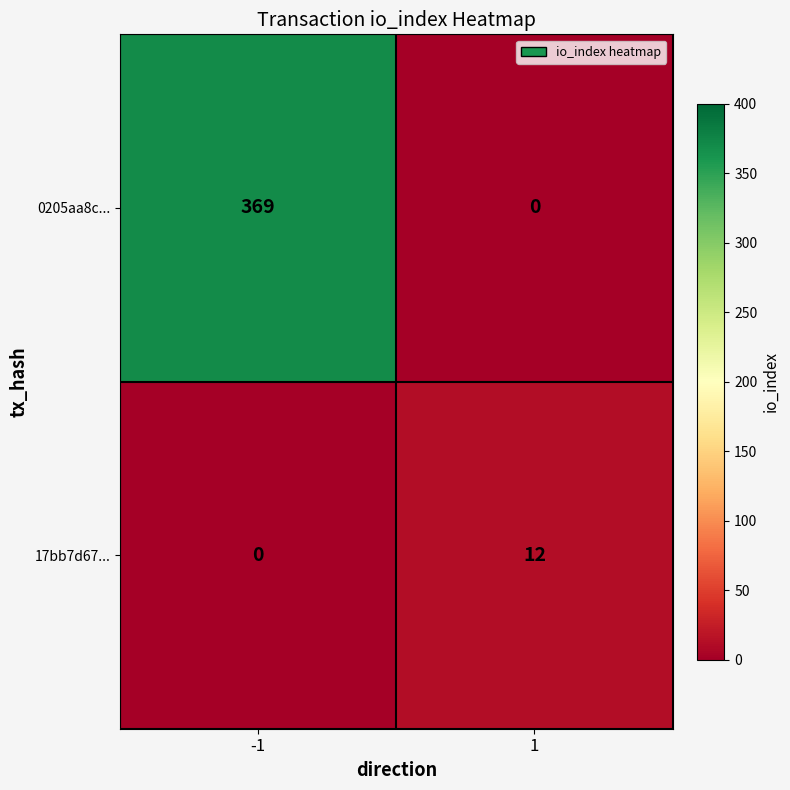

Reading right to left, list all the values displayed in this chart.

0205aa8c...: 1=0	-1=369
17bb7d67...: 1=12	-1=0